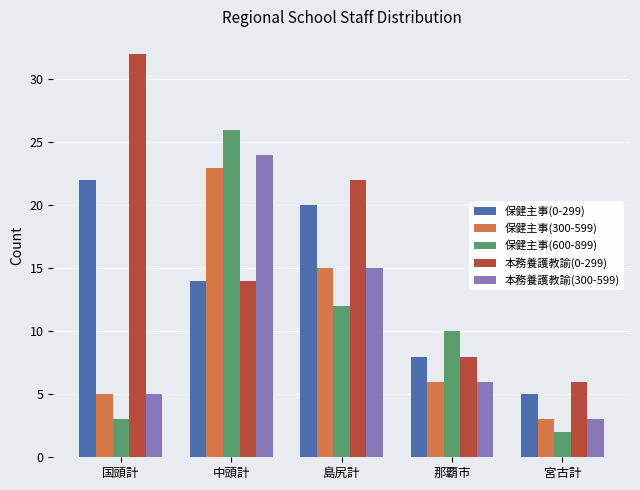

Rank the categories by 本務養護教諭(300-599) value from lowest to highest.

宮古計, 国頭計, 那覇市, 島尻計, 中頭計